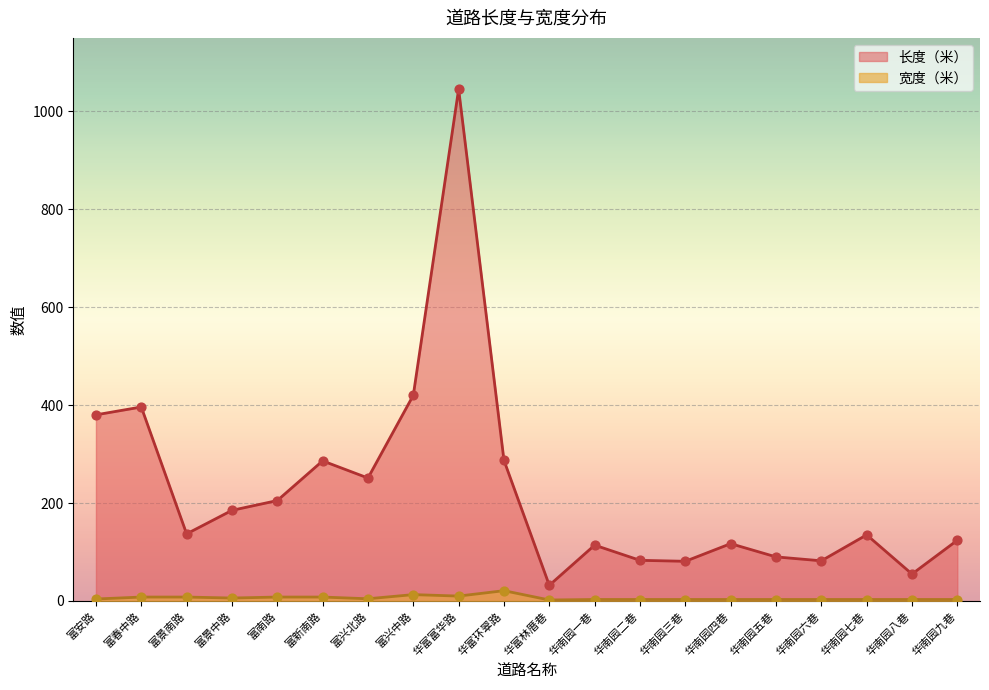

What are all the series names shown in the legend?

长度（米）, 宽度（米）